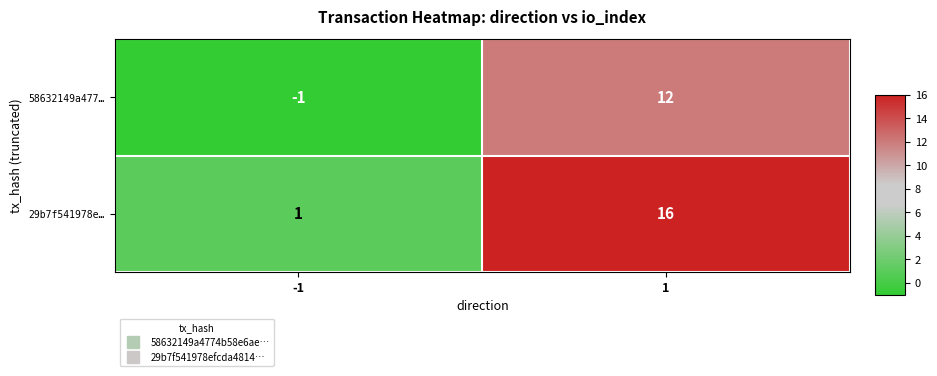

What is the maximum value shown in the chart?

16